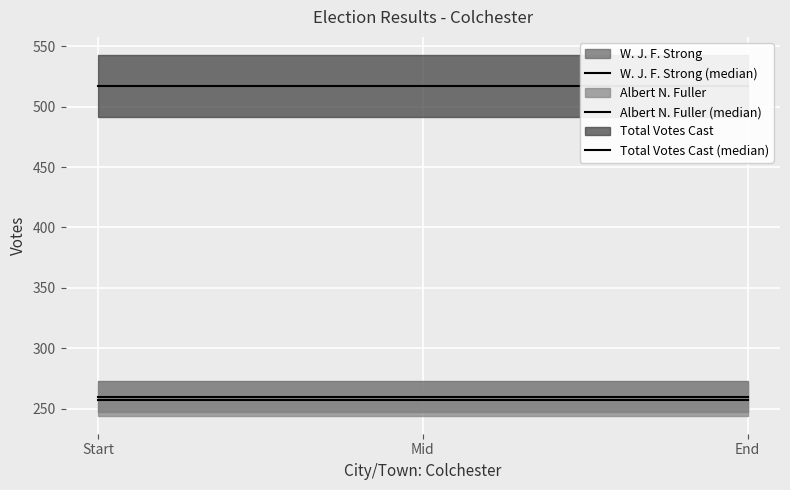

What is the maximum value for Total Votes Cast (median)?

517